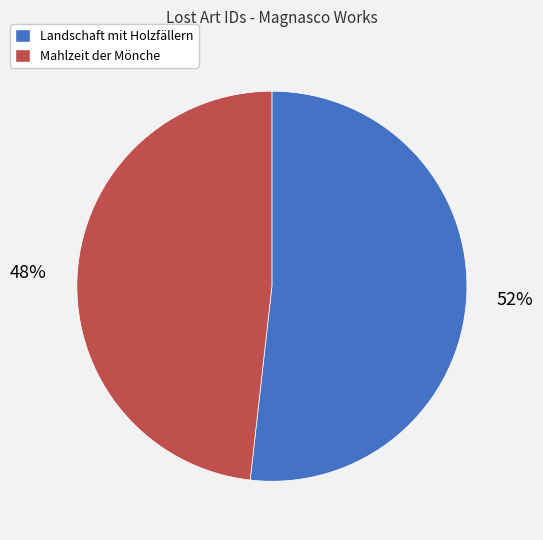

Rank the categories by value from lowest to highest.

Mahlzeit der Mönche, Landschaft mit Holzfällern